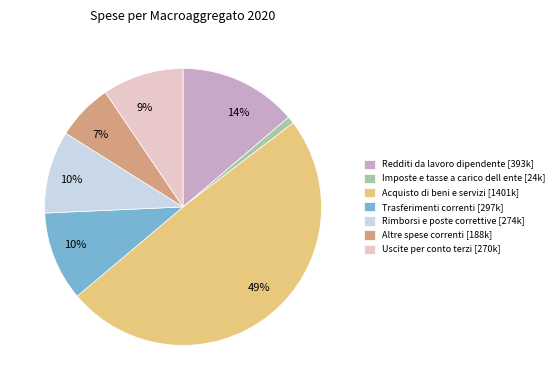

To the nearest percent, what is the difference between the largest and smallest slice percentages?

48%